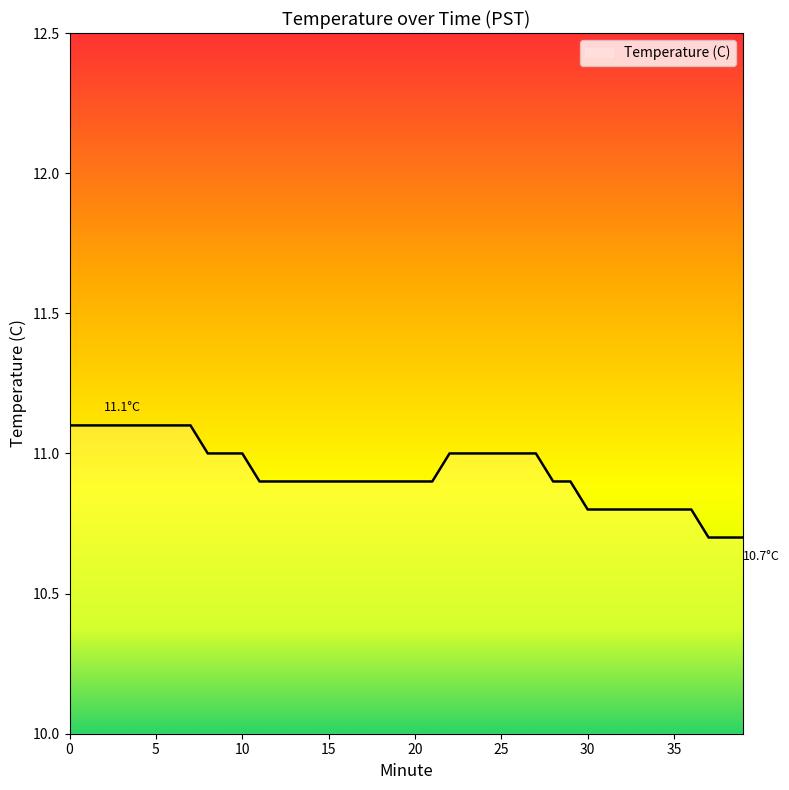

What is the minimum value shown in the chart?

10.7